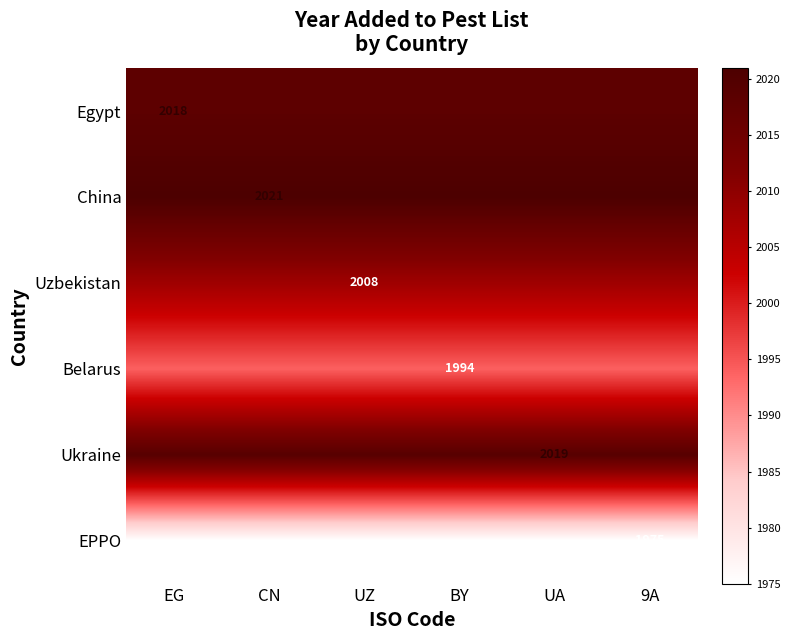

Rank the series by their maximum value, from lowest to highest.

EPPO, Belarus, Uzbekistan, Egypt, Ukraine, China